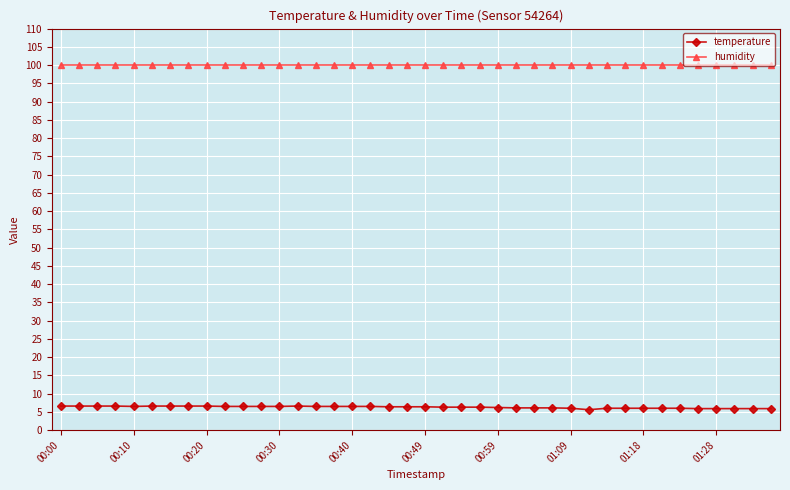

What is the value of the humidity point at the 9th from the left?

99.9